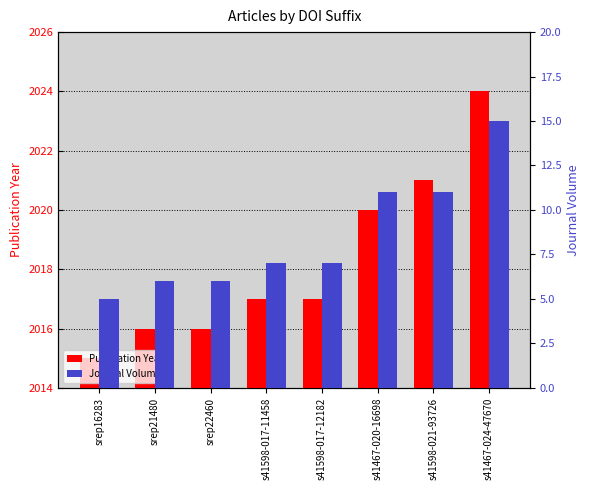

At how many categories does at least one series exceed 608?

8